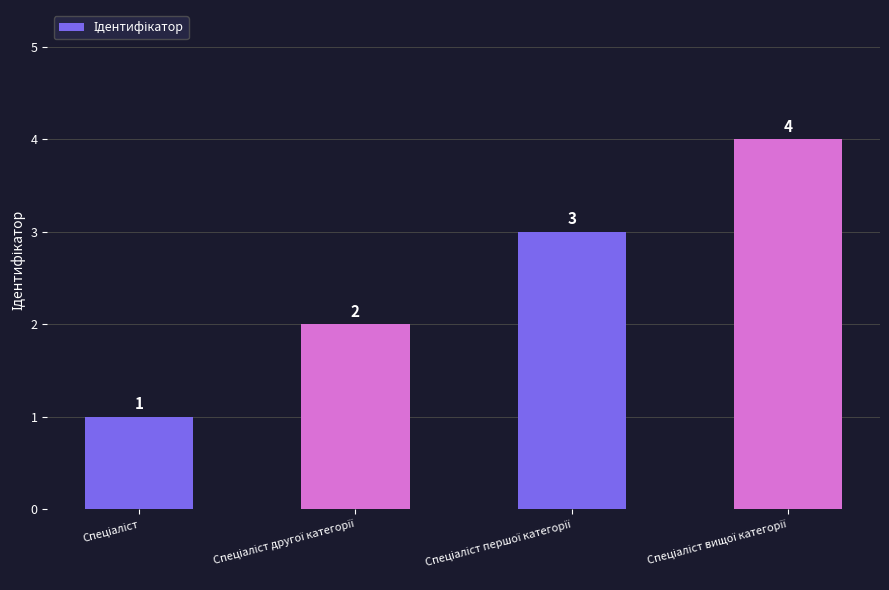

What is the value of the 4th bar from the left?

4